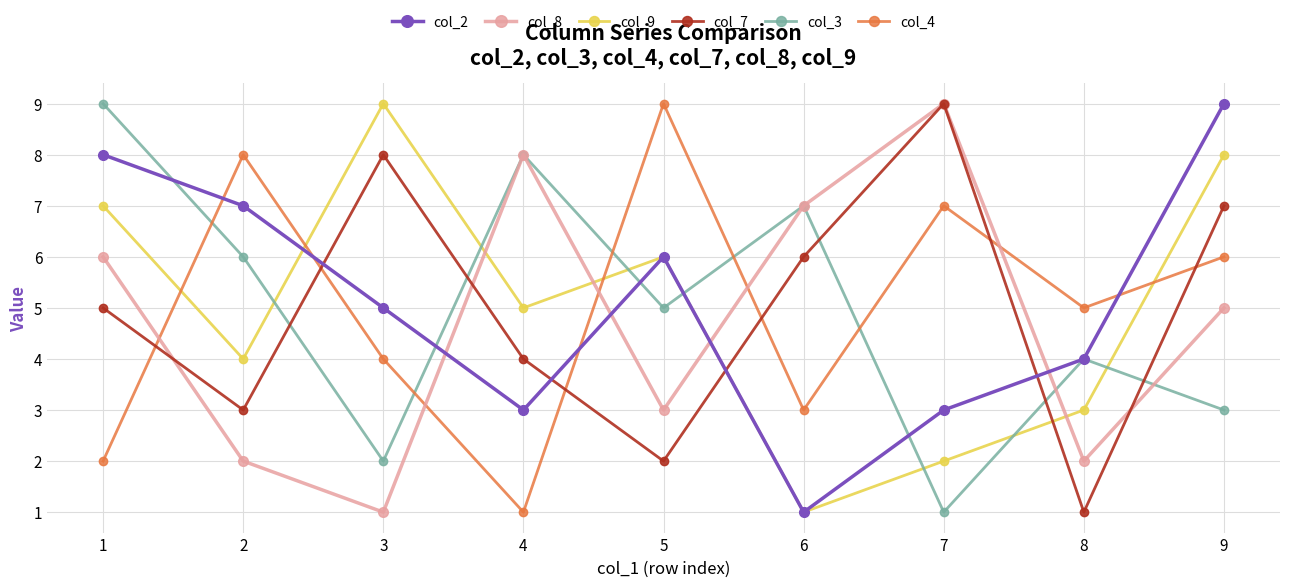

What is the total value across all series at 9?

38